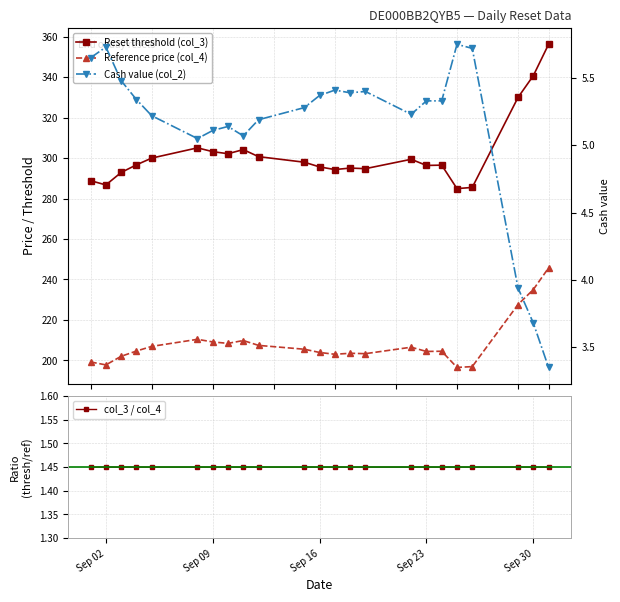

Rank the series by their maximum value, from lowest to highest.

col_3 / col_4, Cash value (col_2), Reference price (col_4), Reset threshold (col_3)